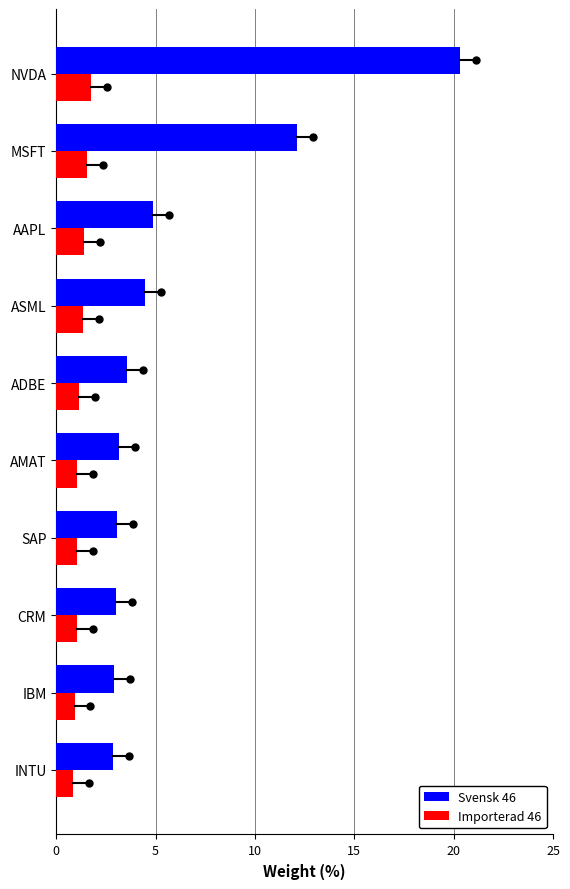

True or false: Svensk 46 has a value of 20.3 at NVDA.

True